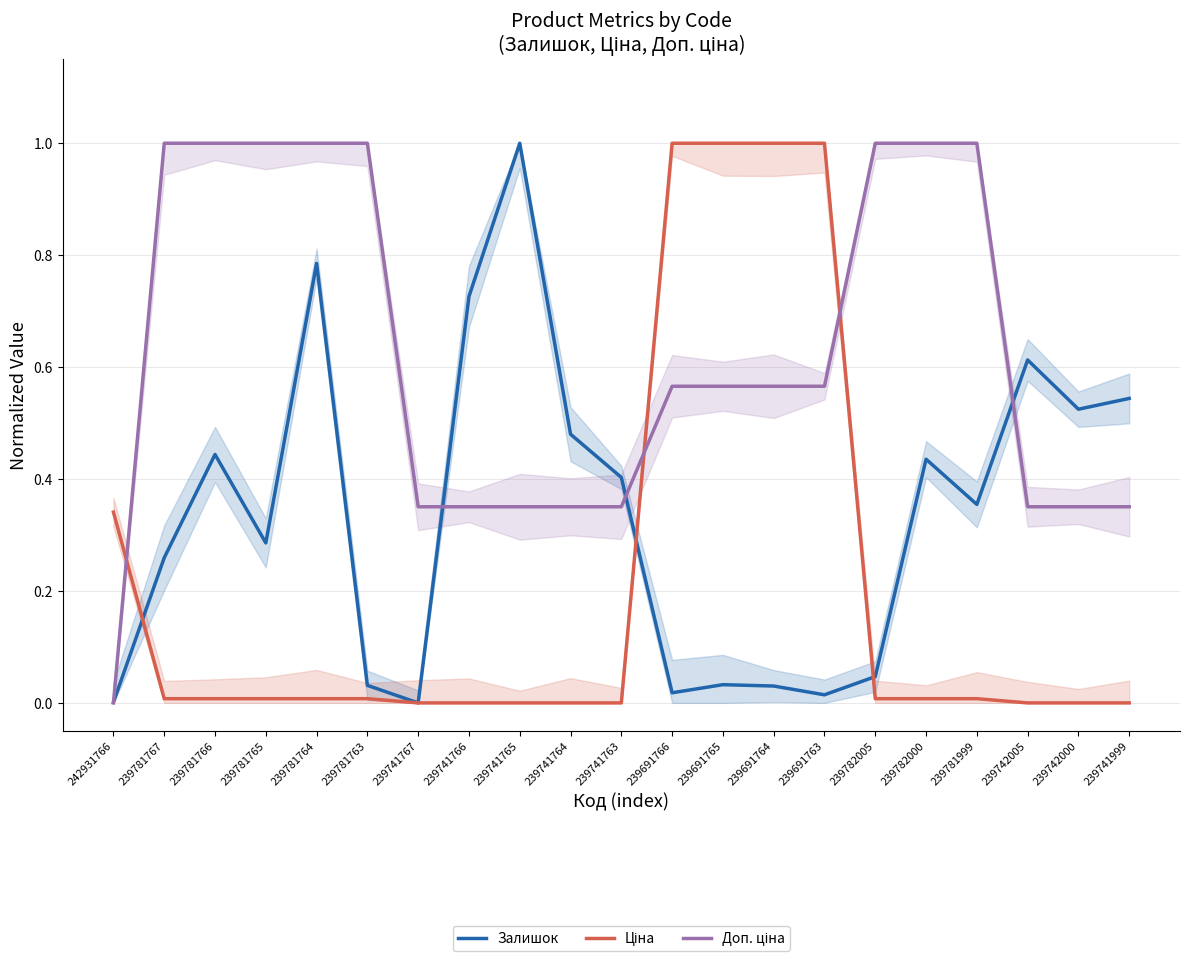

The value of Залишок at 239691763 is 0.0. True or false?

False